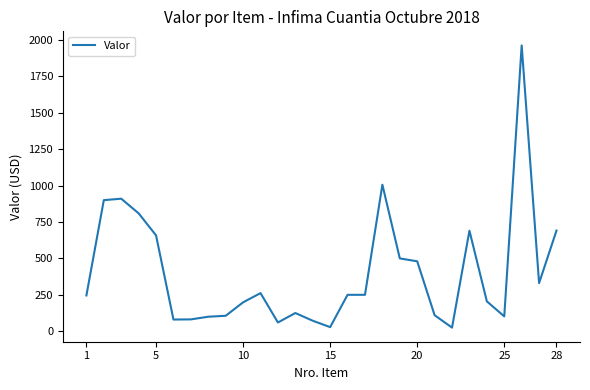

What is the difference between the maximum and minimum values?

1937.4